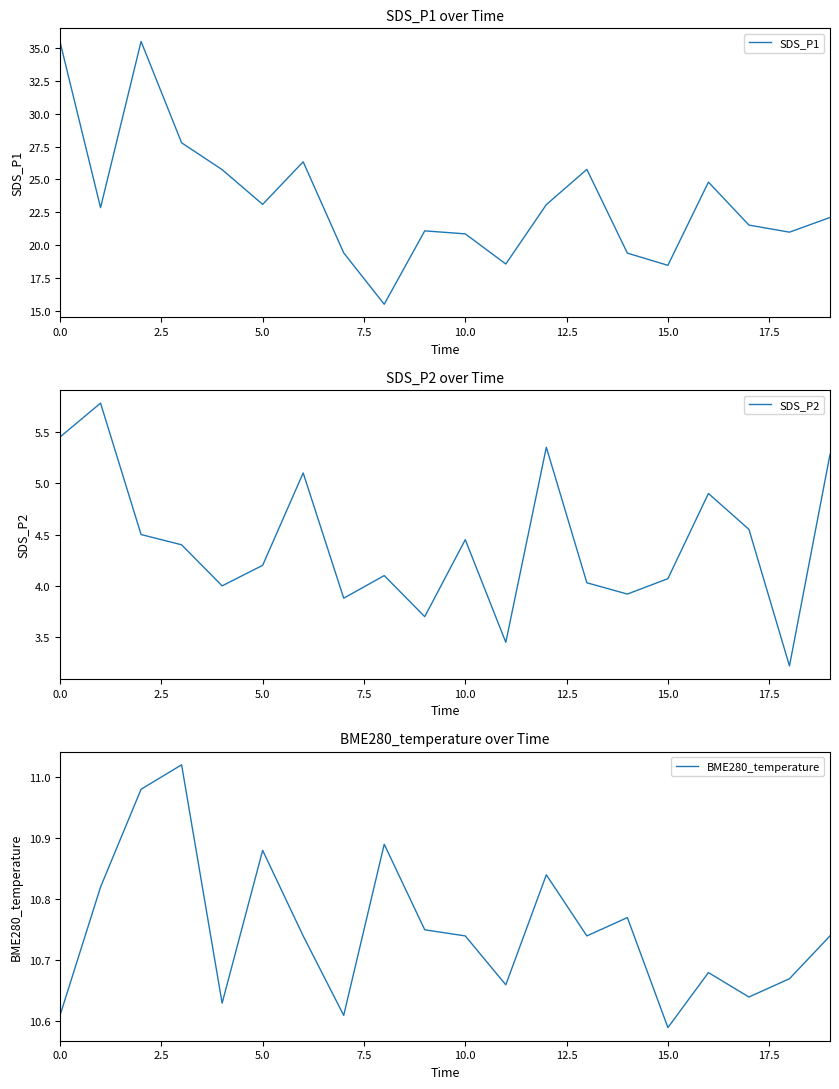

Is this an area chart (filled region under the line)?

No